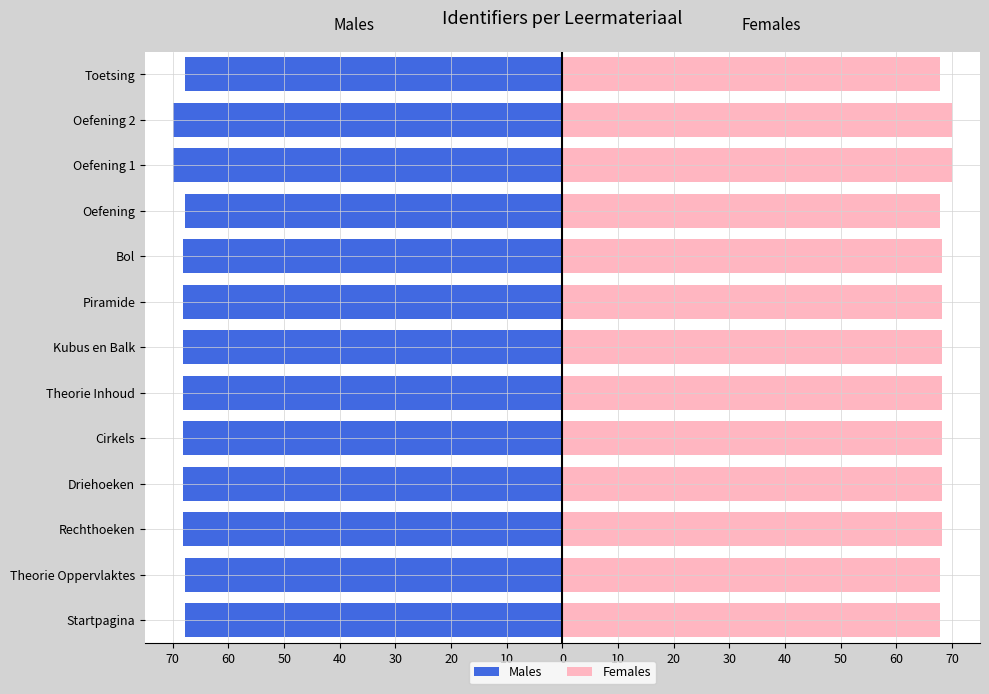

Is it true that Males equals -70.0 at Oefening 1?

True